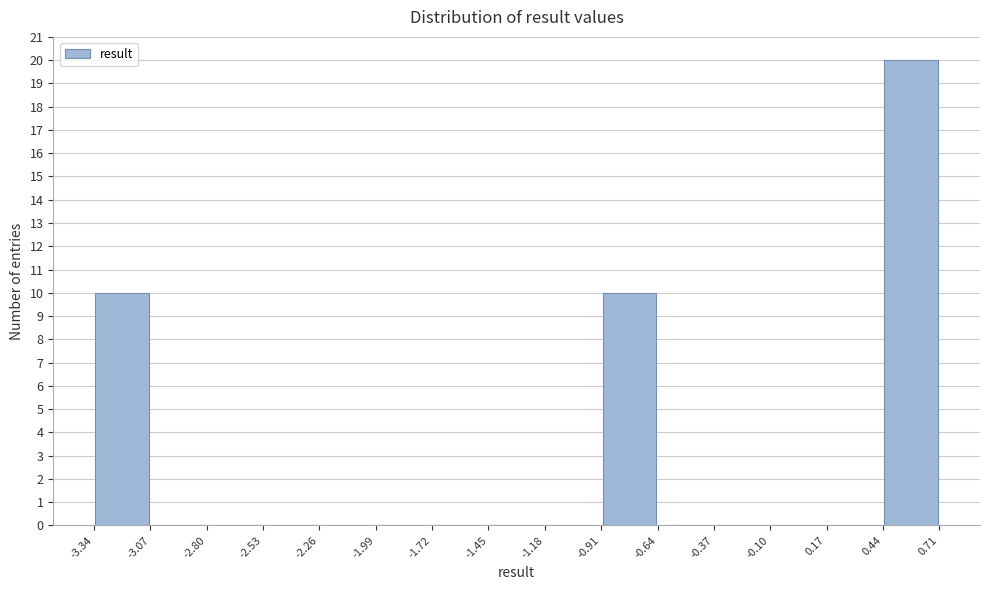

Reading left to right, transcribe this chart: for each bar, give the range it covers on the x-axis and its height. The values are not printed on the chart, so give them approximately, as read against the axis.

-3.34 to -3.07: 10
-3.07 to -2.80: 0
-2.80 to -2.53: 0
-2.53 to -2.26: 0
-2.26 to -1.99: 0
-1.99 to -1.72: 0
-1.72 to -1.45: 0
-1.45 to -1.18: 0
-1.18 to -0.91: 0
-0.91 to -0.64: 10
-0.64 to -0.37: 0
-0.37 to -0.10: 0
-0.10 to 0.17: 0
0.17 to 0.44: 0
0.44 to 0.71: 20